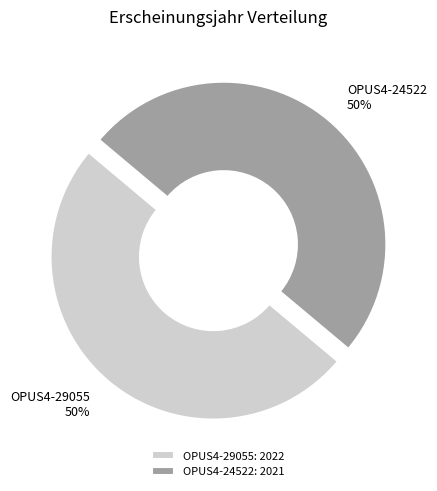

Is it true that OPUS4-29055 is 50% of the pie?

True